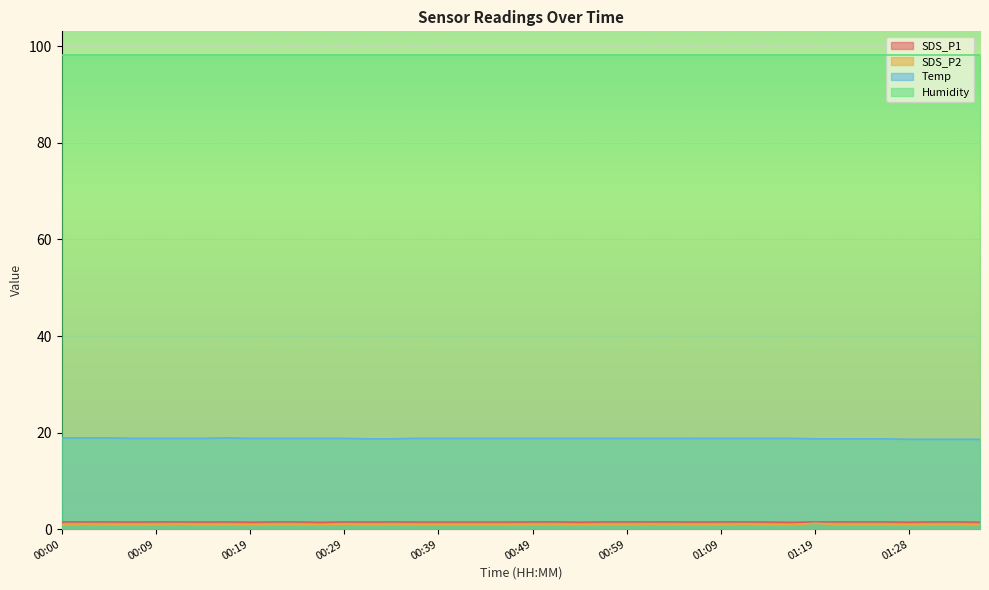

True or false: Humidity and SDS_P2 cross at least once.

False